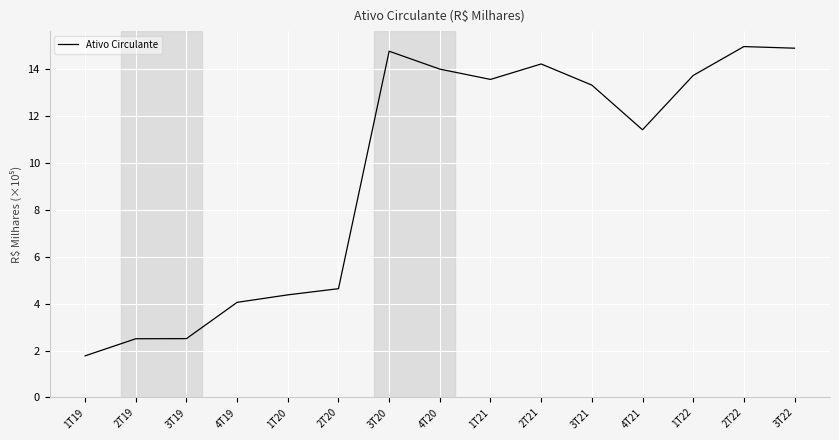

What is the approximate value at 2T19?

2.5